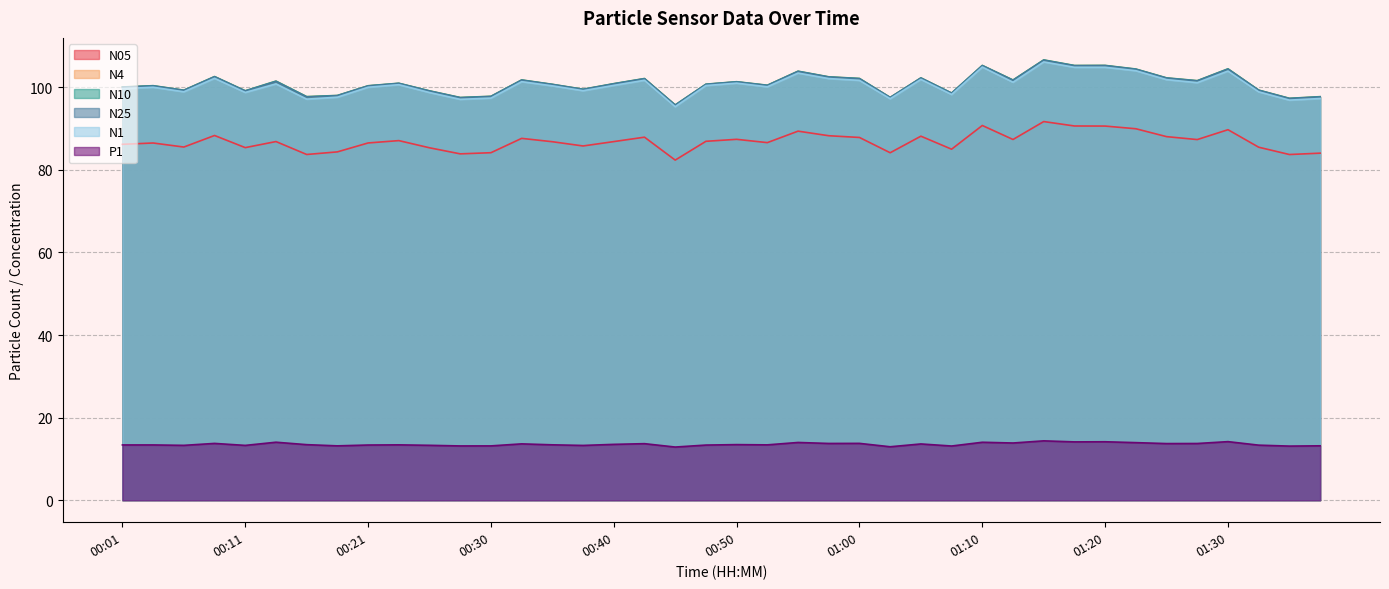

Count the number of categories in the chart.

40